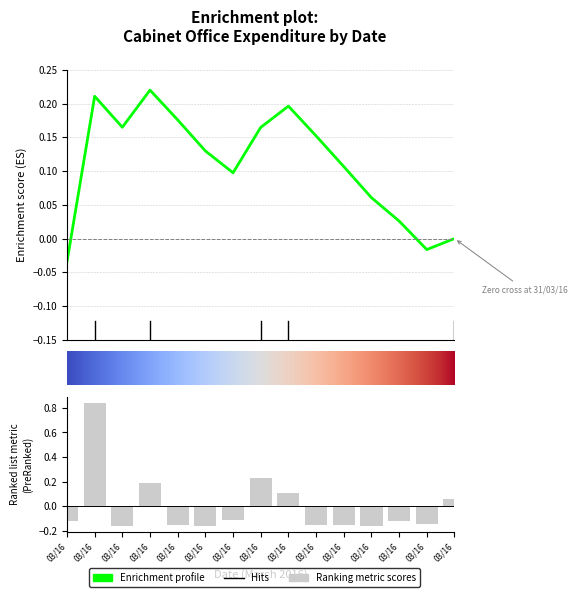

How many negative values are there?

10